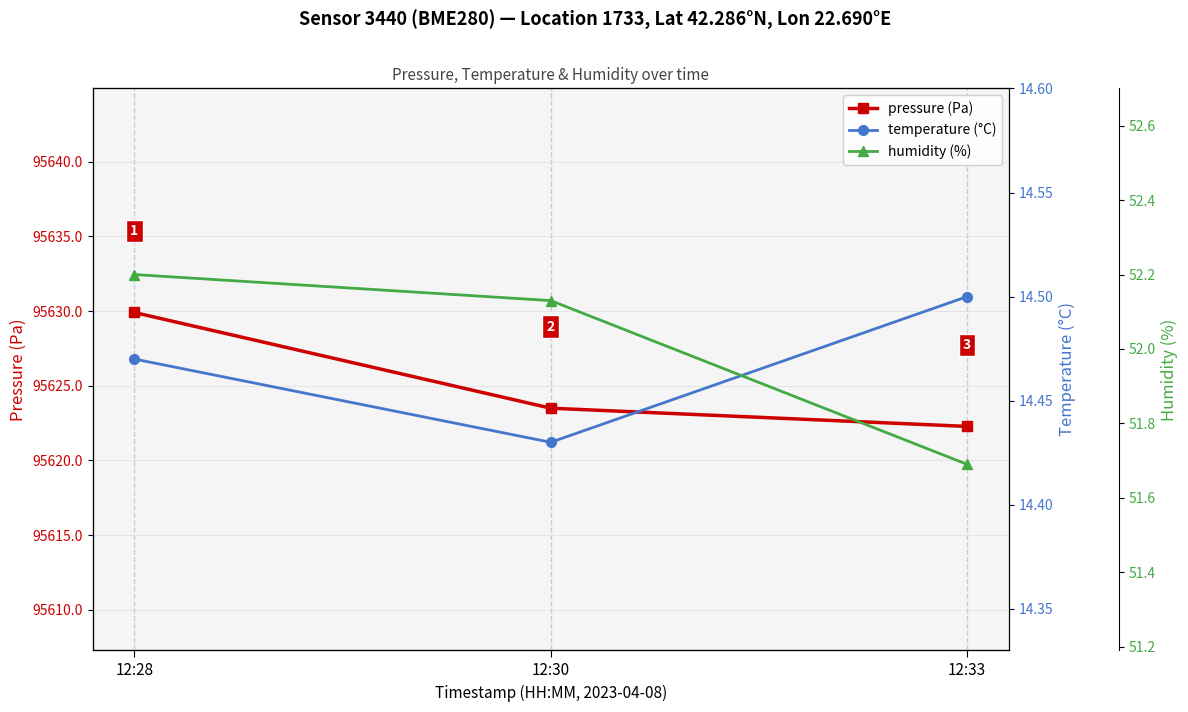

At which category is the sum across all series the highest?

12:28